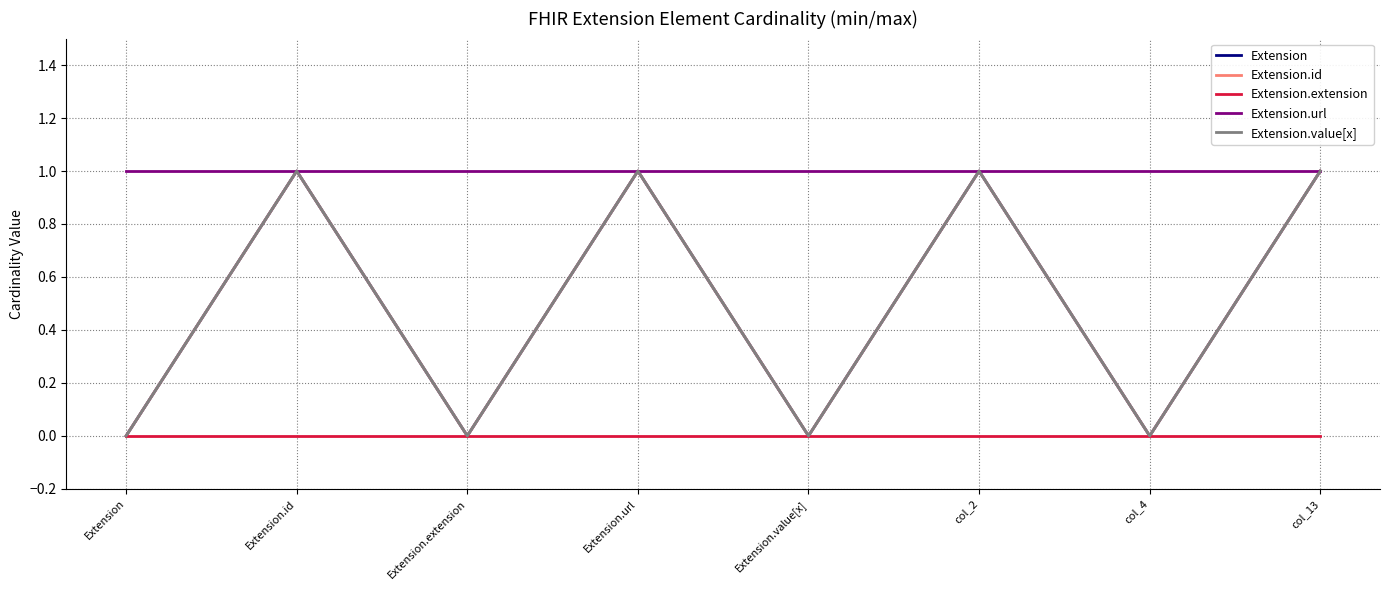

Reading left to right, extract all data points from this chart.

Extension: 0	1	0	1	0	1	0	1
Extension.id: 0	1	0	1	0	1	0	1
Extension.extension: 0	0	0	0	0	0	0	0
Extension.url: 1	1	1	1	1	1	1	1
Extension.value[x]: 0	1	0	1	0	1	0	1